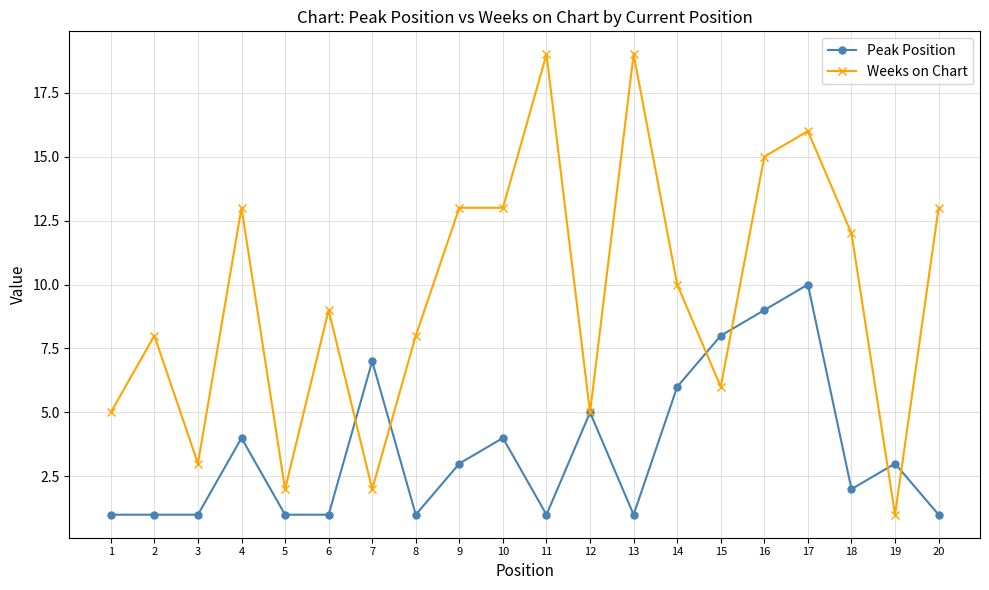

What is the lowest value of the Peak Position series?

1